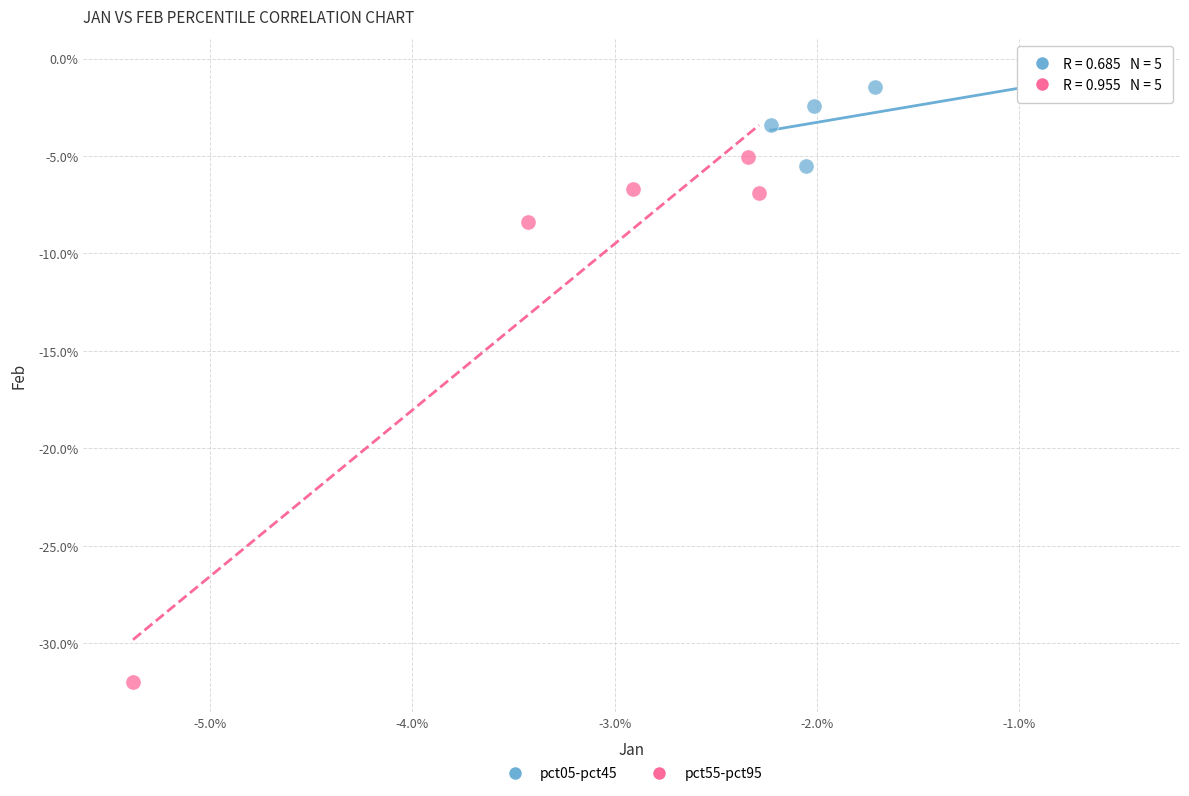

Which series has the largest Y range (max minus min)?

pct55-pct95